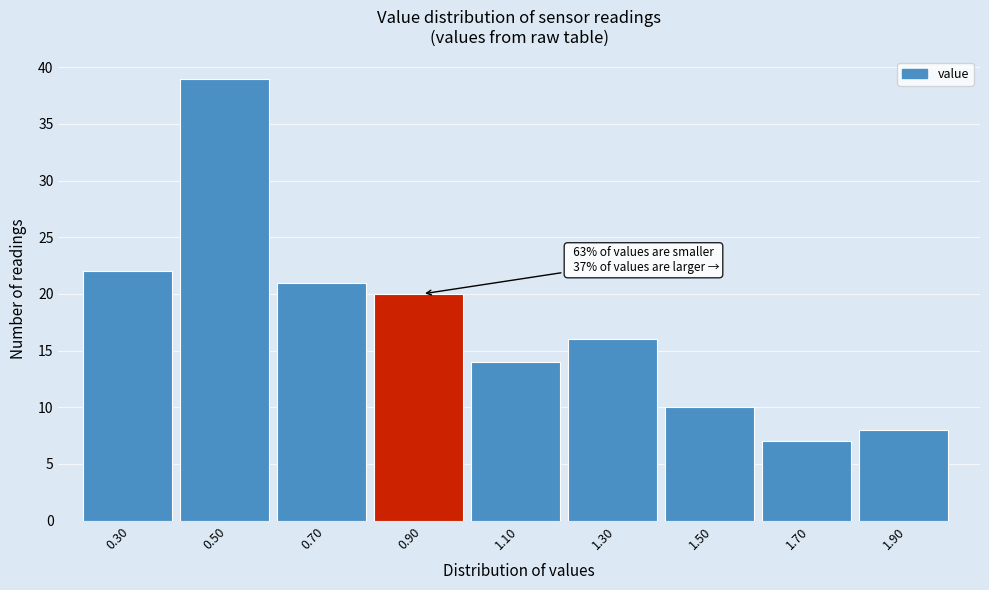

Reading left to right, extract all data points from this chart.

22	39	21	20	14	16	10	7	8